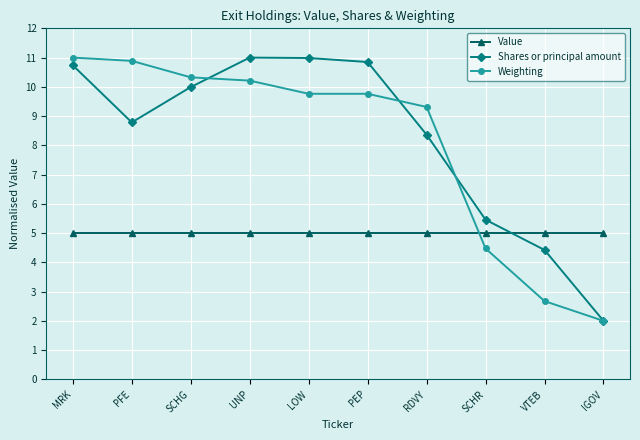

Is it true that Shares or principal amount equals 10.0 at SCHG?

True